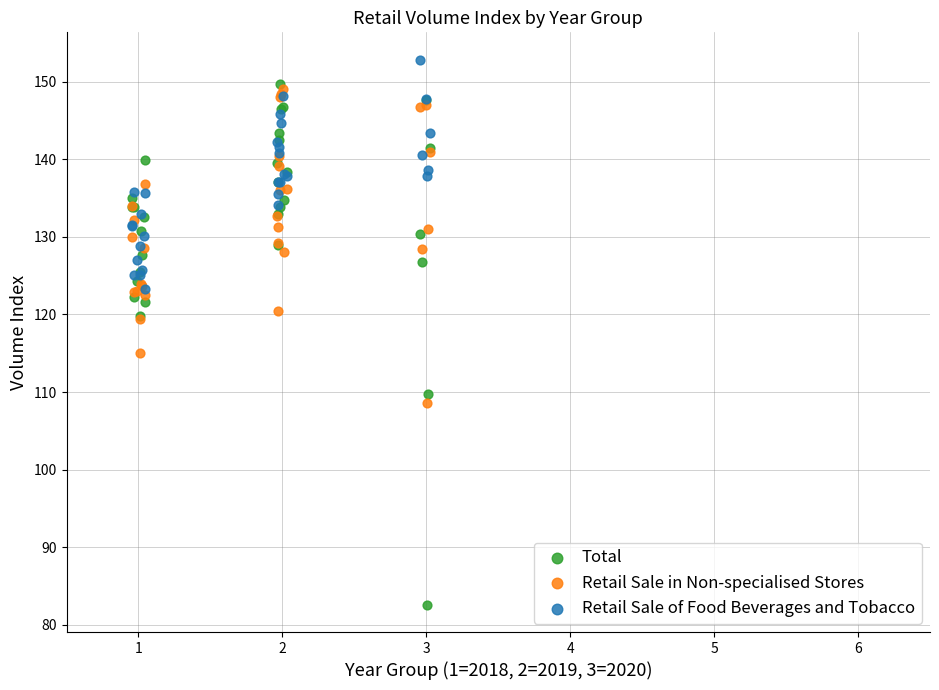

In the Total series, what Y value is closest to 116?

119.8